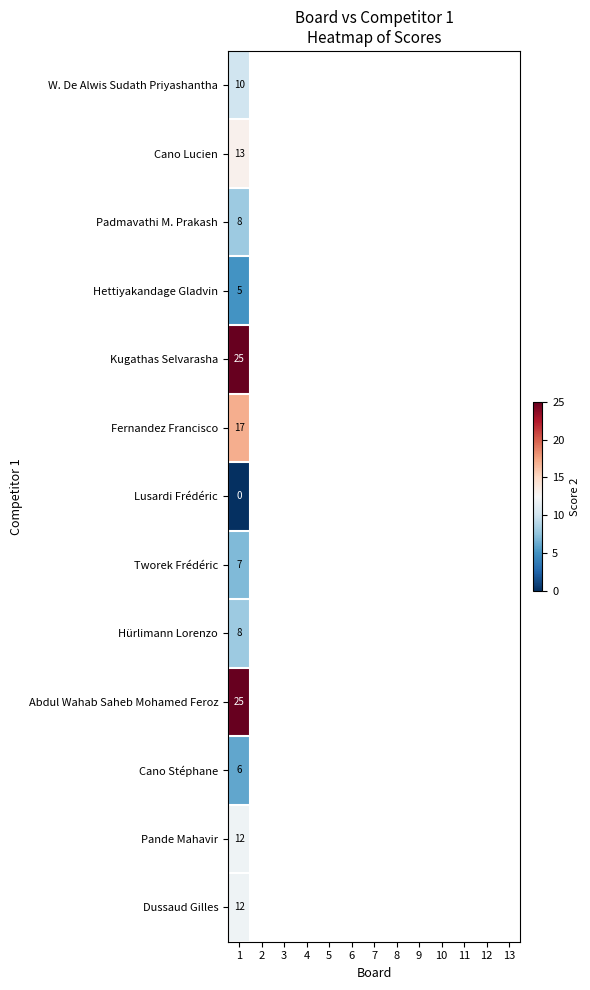

What is the total value across all series at 1?

148